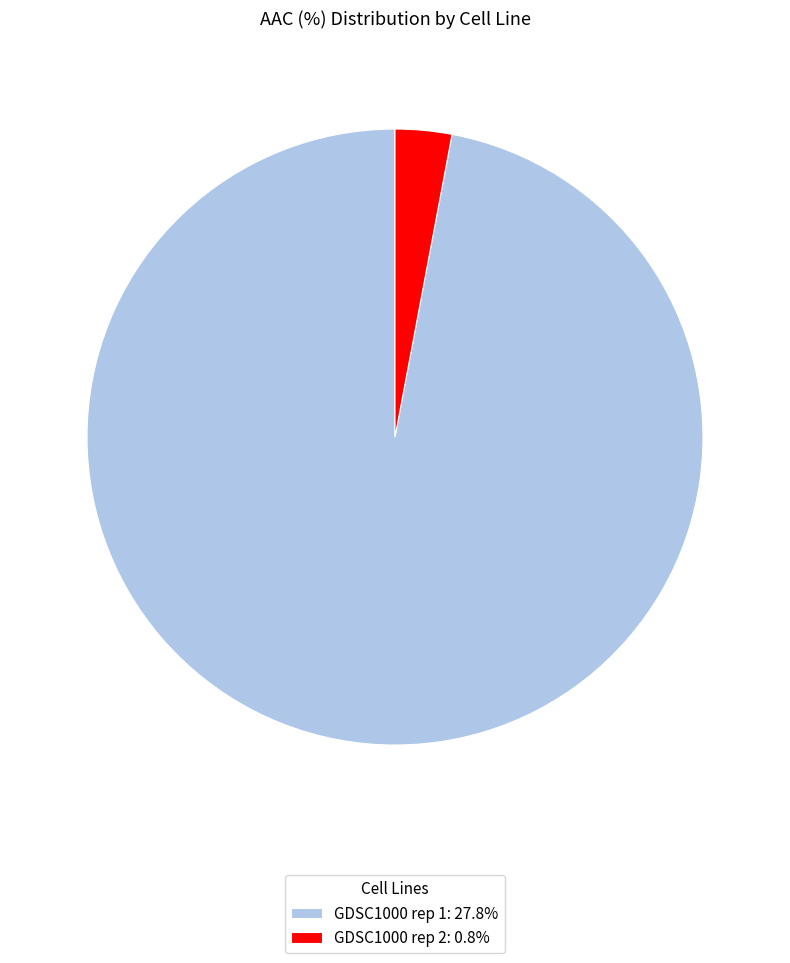

Combined, do GDSC1000 rep 1: 27.8% and GDSC1000 rep 2: 0.8% account for over 50%?

Yes